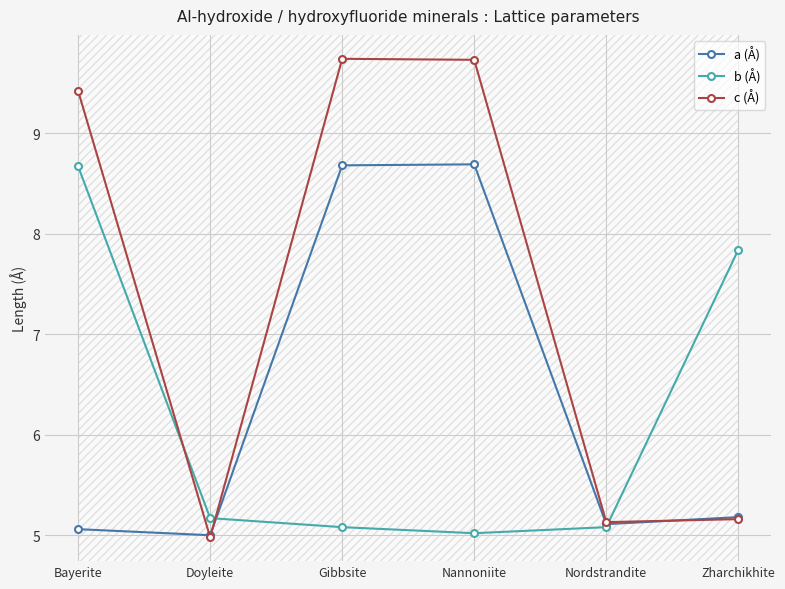

Where does the c (Å) series first go above 9?

Bayerite